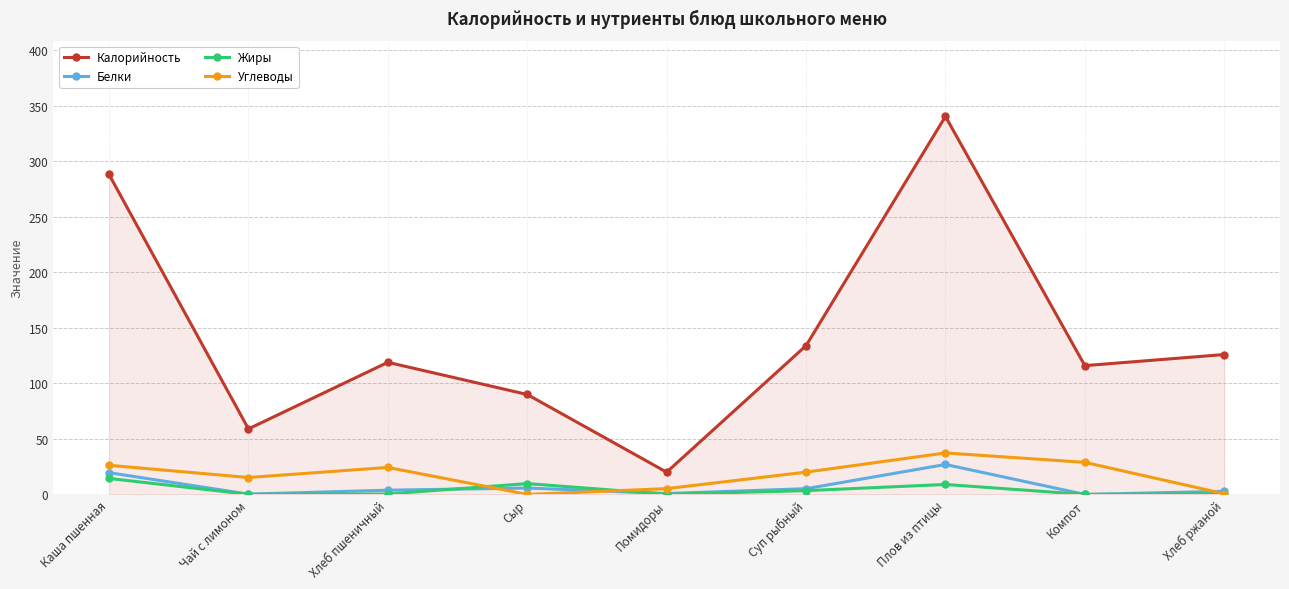

What are all the series names shown in the legend?

Калорийность, Белки, Жиры, Углеводы